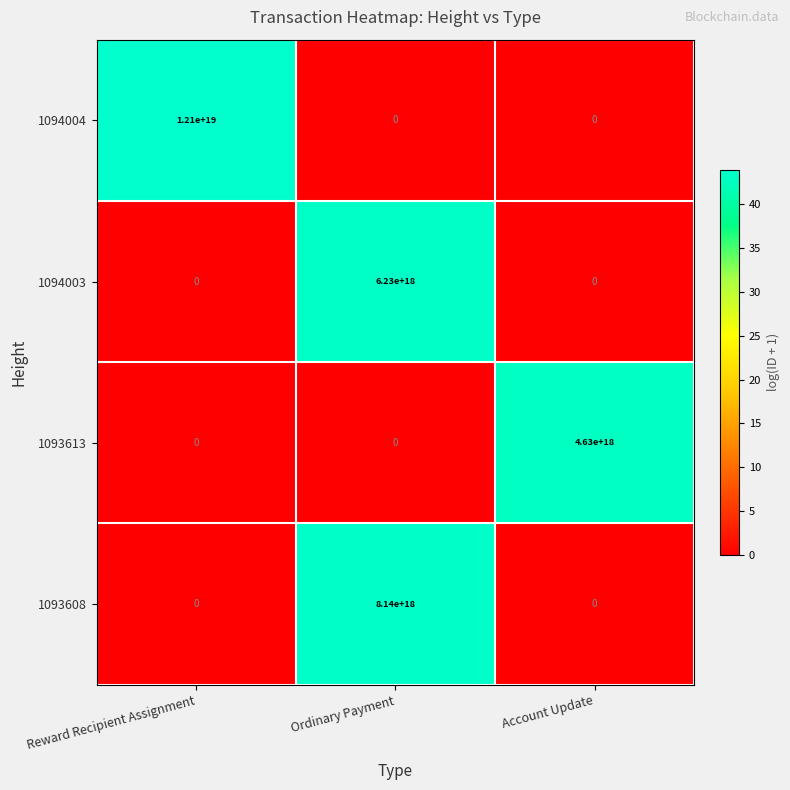

Which series has the largest total across all categories?

1094004